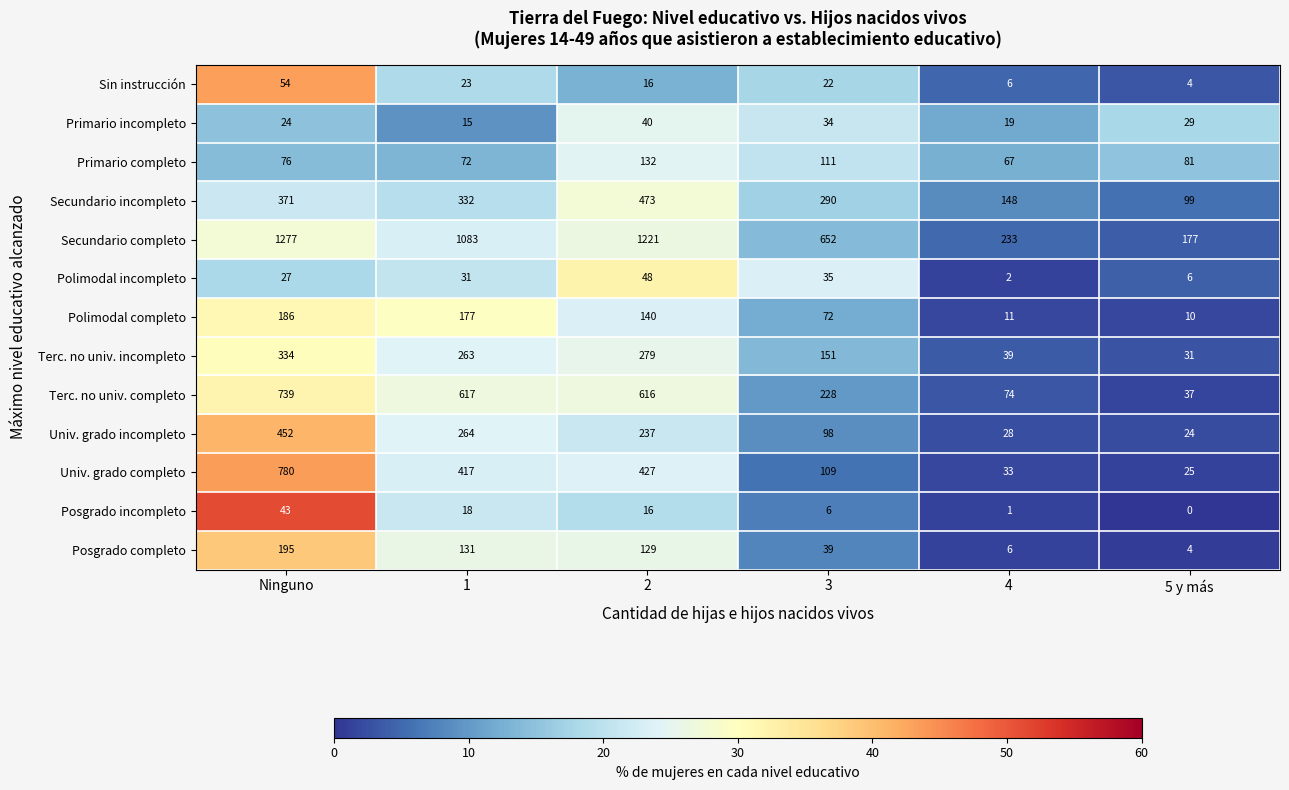

Is it true that Primario completo equals 72 at 1?

True